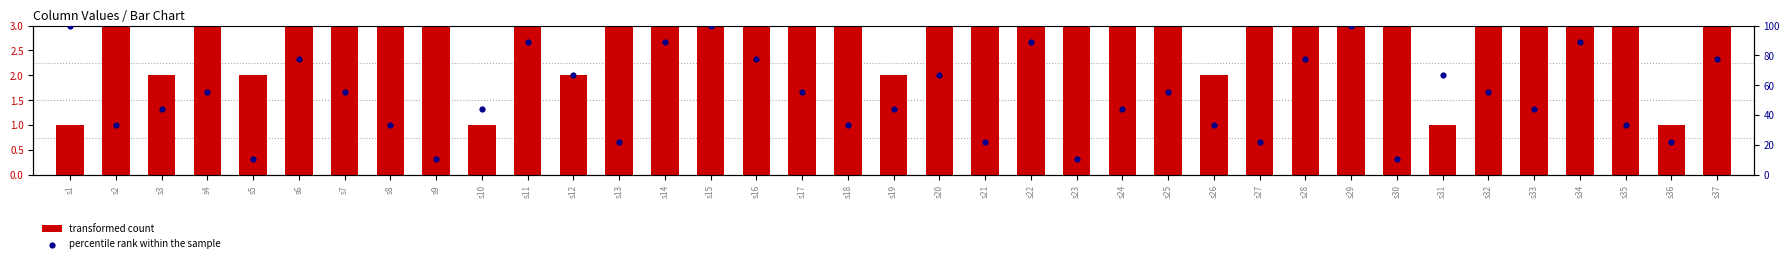

What are all the series names shown in the legend?

transformed count, percentile rank within the sample